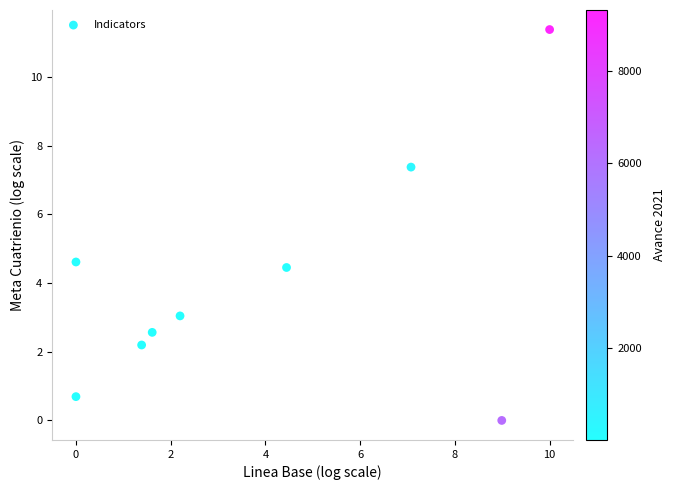

What is the average Y value?

4.0